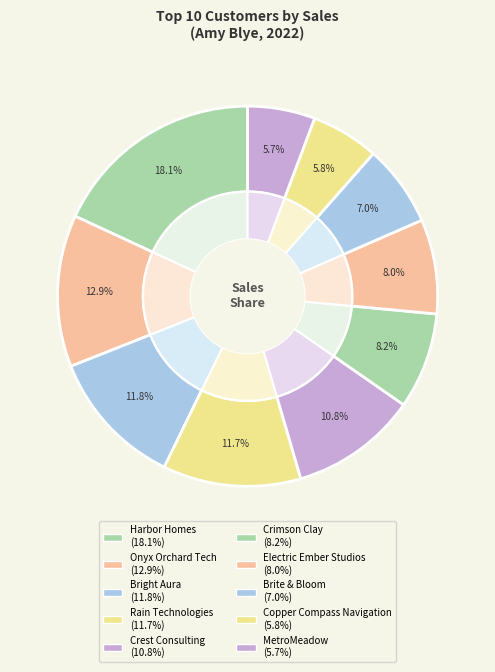

How many segments does this pie chart have?

10